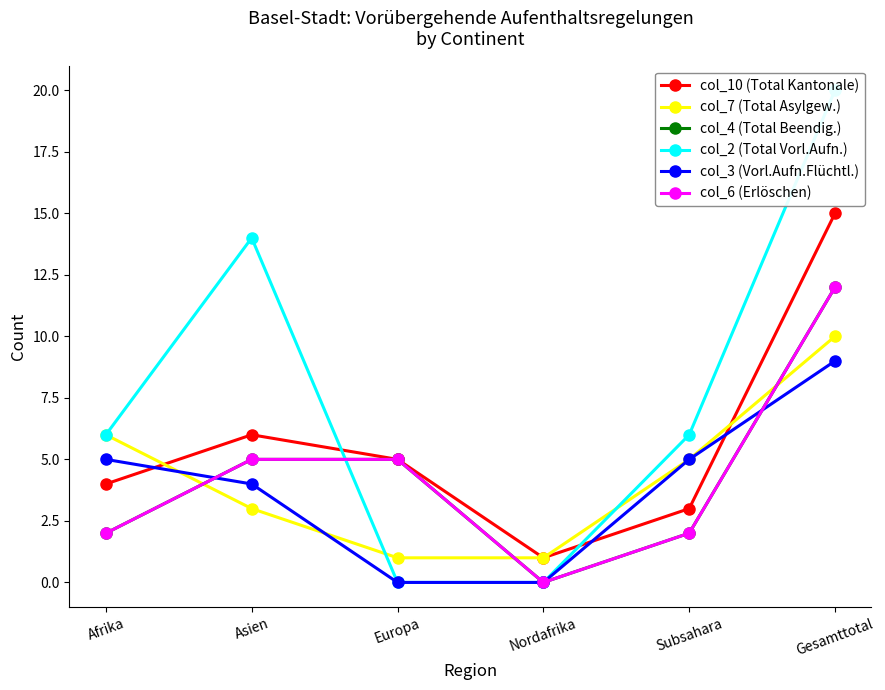

Reading right to left, what are all the values shown in this chart?

col_10 (Total Kantonale): Gesamttotal=15	Subsahara=3	Nordafrika=1	Europa=5	Asien=6	Afrika=4
col_7 (Total Asylgew.): Gesamttotal=10	Subsahara=5	Nordafrika=1	Europa=1	Asien=3	Afrika=6
col_4 (Total Beendig.): Gesamttotal=12	Subsahara=2	Nordafrika=0	Europa=5	Asien=5	Afrika=2
col_2 (Total Vorl.Aufn.): Gesamttotal=20	Subsahara=6	Nordafrika=0	Europa=0	Asien=14	Afrika=6
col_3 (Vorl.Aufn.Flüchtl.): Gesamttotal=9	Subsahara=5	Nordafrika=0	Europa=0	Asien=4	Afrika=5
col_6 (Erlöschen): Gesamttotal=12	Subsahara=2	Nordafrika=0	Europa=5	Asien=5	Afrika=2